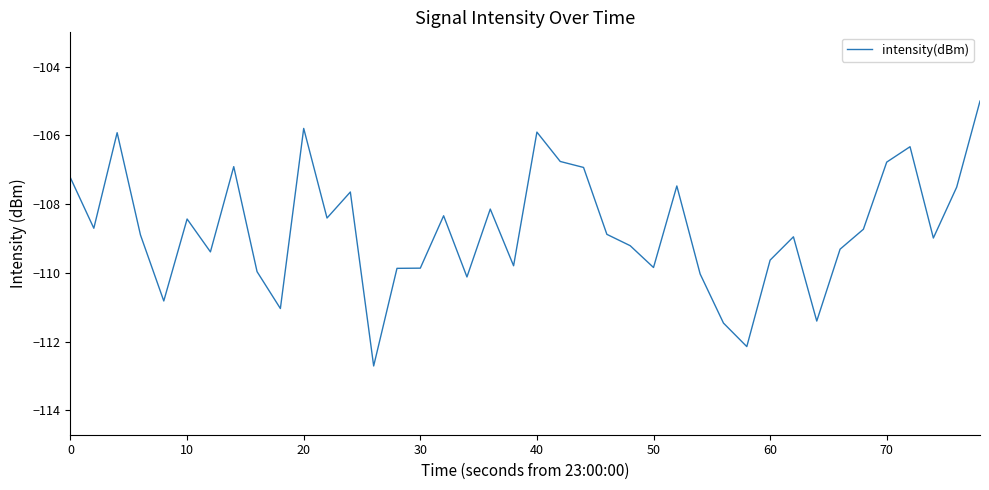

What is the maximum value shown in the chart?

-105.0